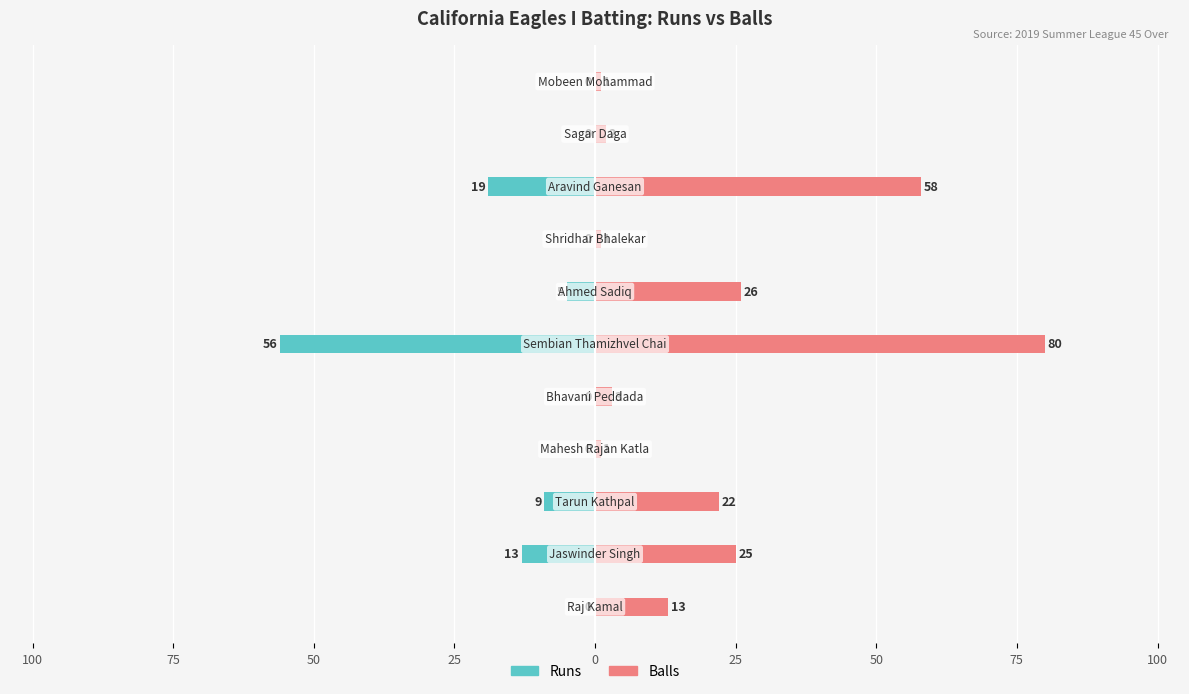

Reading left to right, transcribe all the data shown in this chart.

Runs: 0	-13	-9	0	0	-56	-5	0	-19	0	0
Balls: 13	25	22	1	3	80	26	1	58	2	1